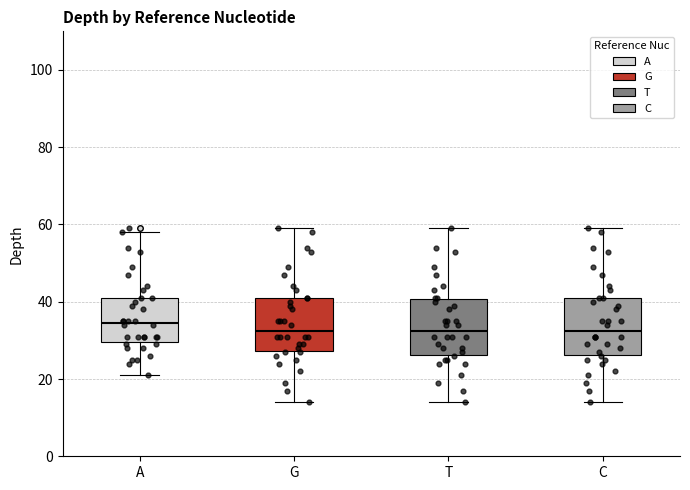

Which box has the highest median line?

A